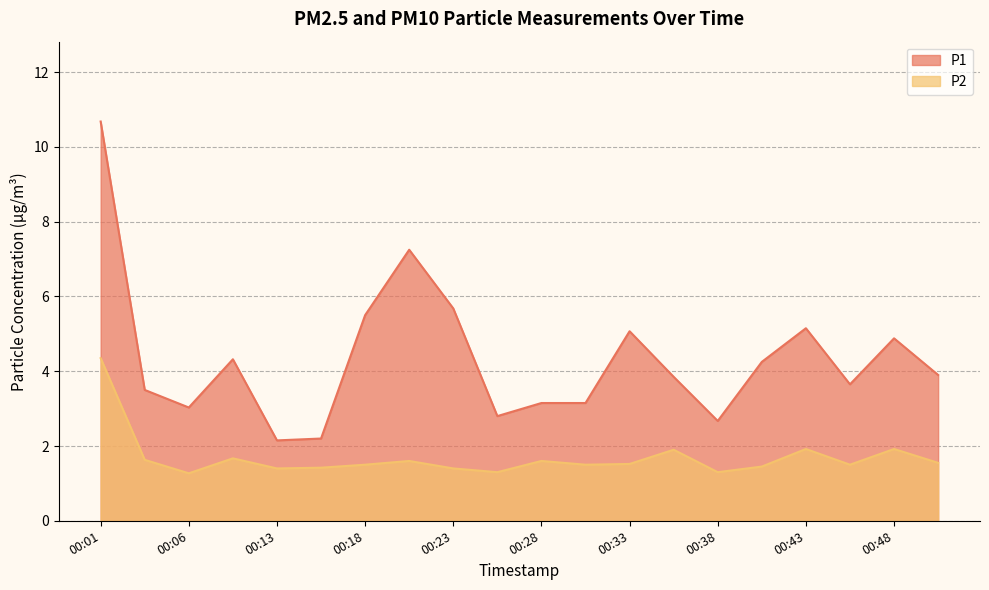

What are all the series names shown in the legend?

P1, P2